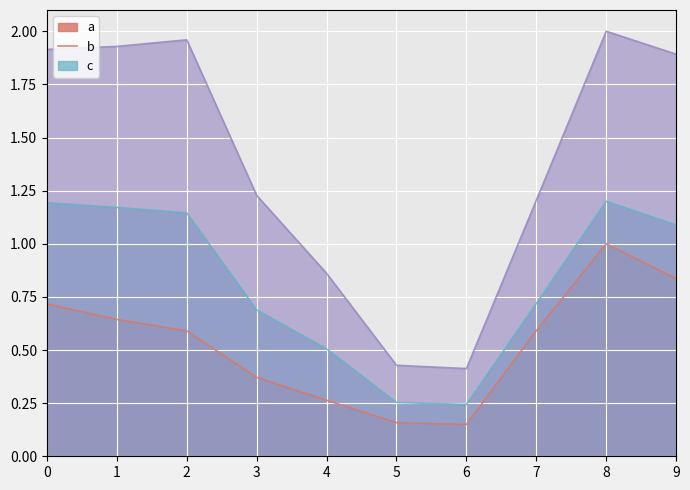

At which category is the sum across all series the highest?

8